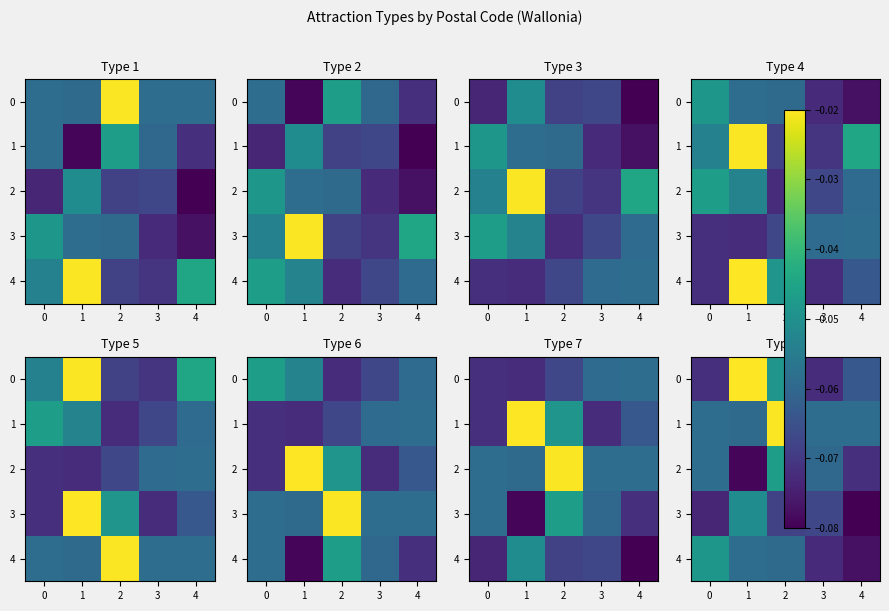

Rank the series by their maximum value, from lowest to highest.

3, 4, 2, 1, 0